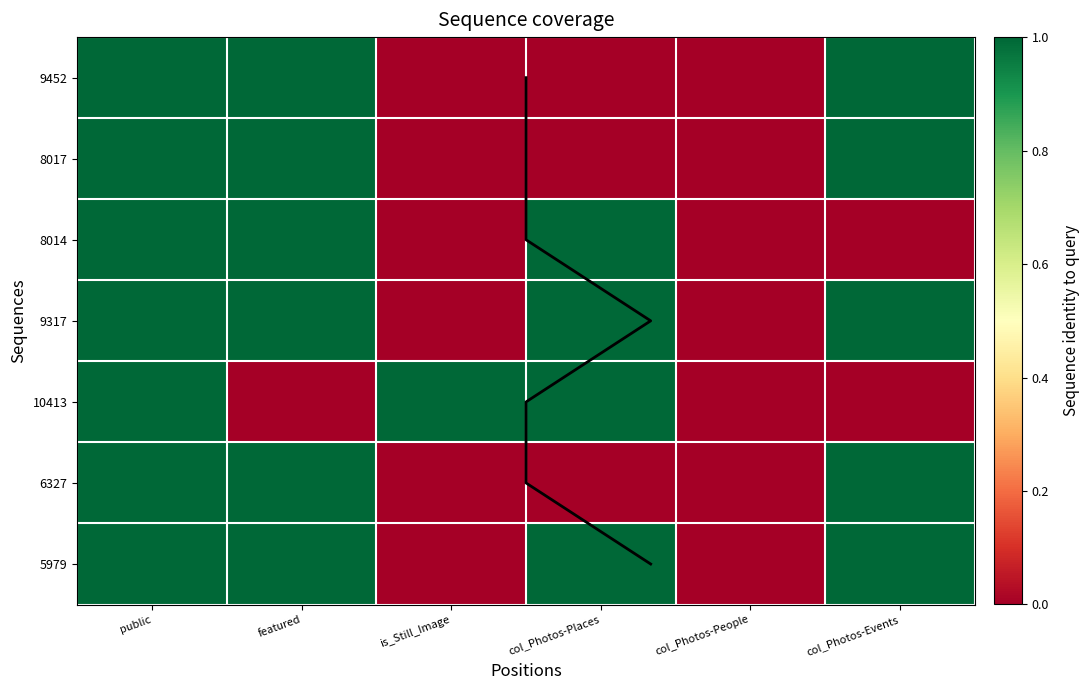

Is it true that 6327 equals 1 at featured?

True